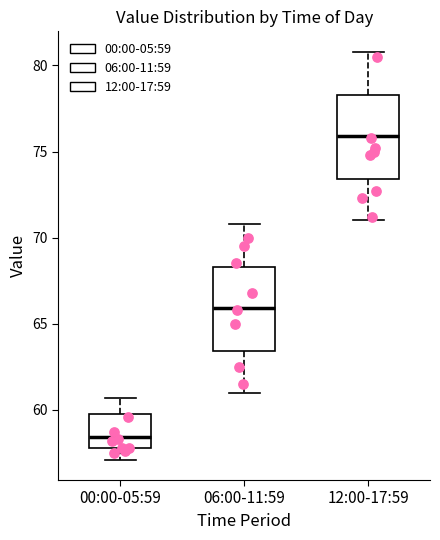

Reading left to right, read every box against the y-axis: the position of its median line, the range the box covers, and the ends of its whiskers. The values are not printed on the chart, so give them approximately, as read against the axis.

00:00-05:59: median 58.5, box 58.0 to 59.5, whiskers 57.0 to 60.5
06:00-11:59: median 66.0, box 63.5 to 68.5, whiskers 61.0 to 71.0
12:00-17:59: median 76.0, box 73.5 to 78.5, whiskers 71.0 to 81.0